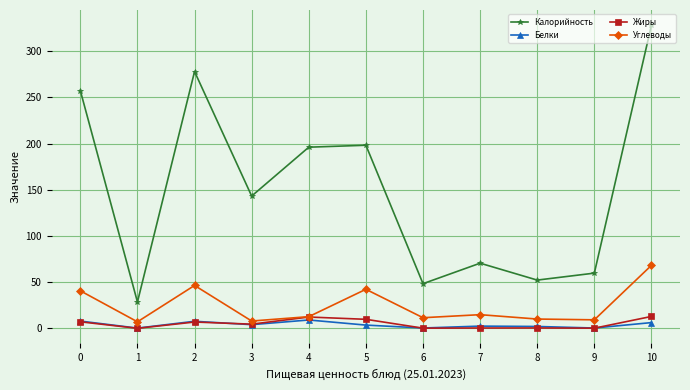

Does the chart display data point markers on the line(s)?

Yes